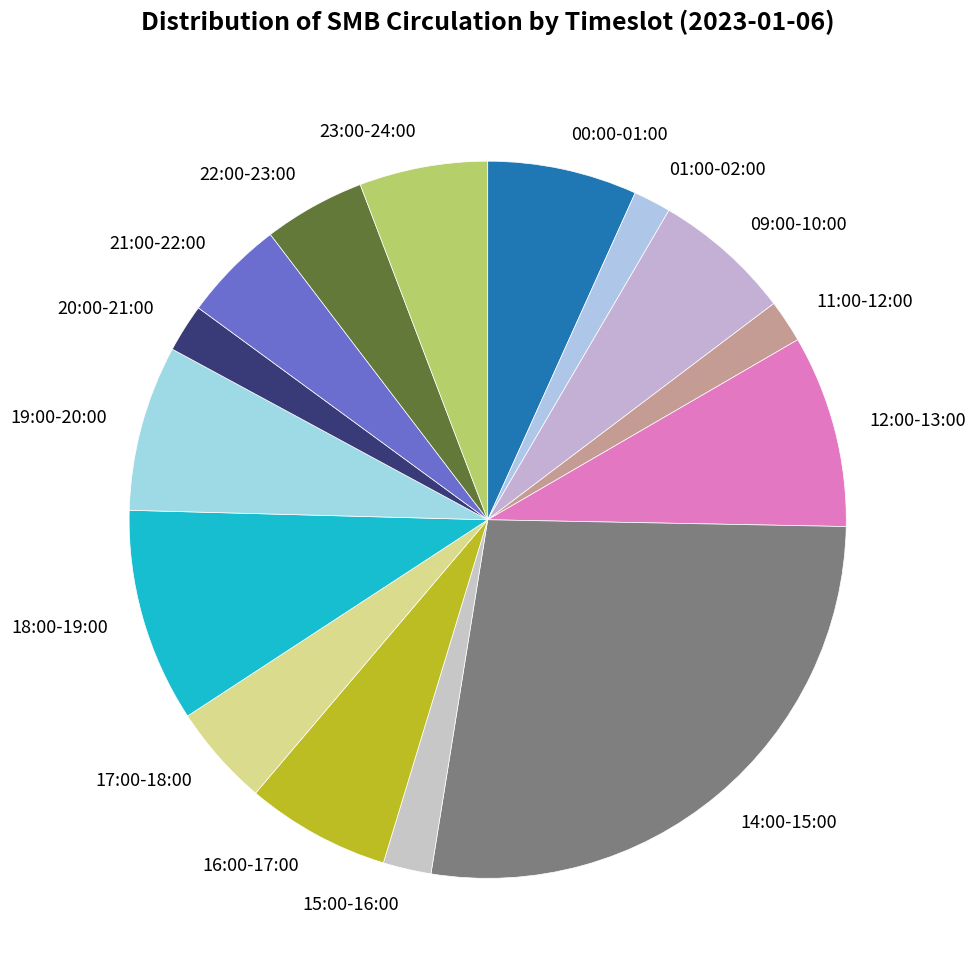

Do 21:00-22:00 and 15:00-16:00 together represent more than half of the pie?

No